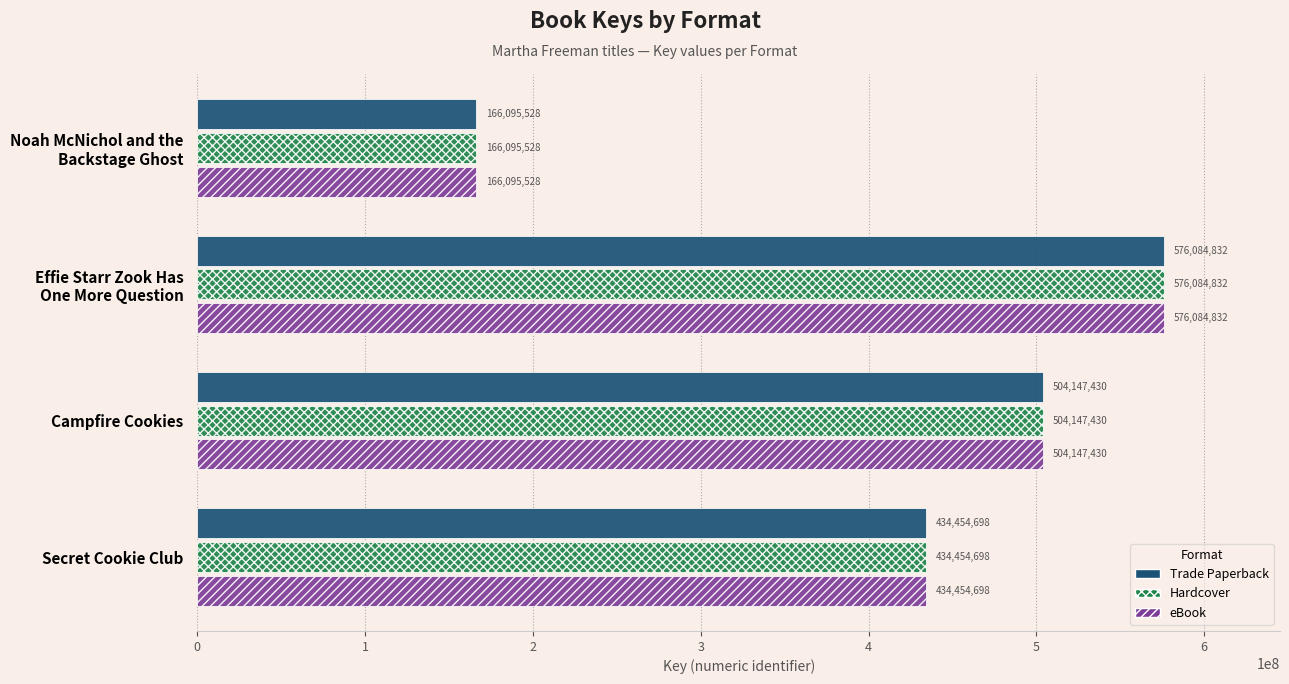

What is the difference between the maximum and minimum values in the eBook series?

409989304